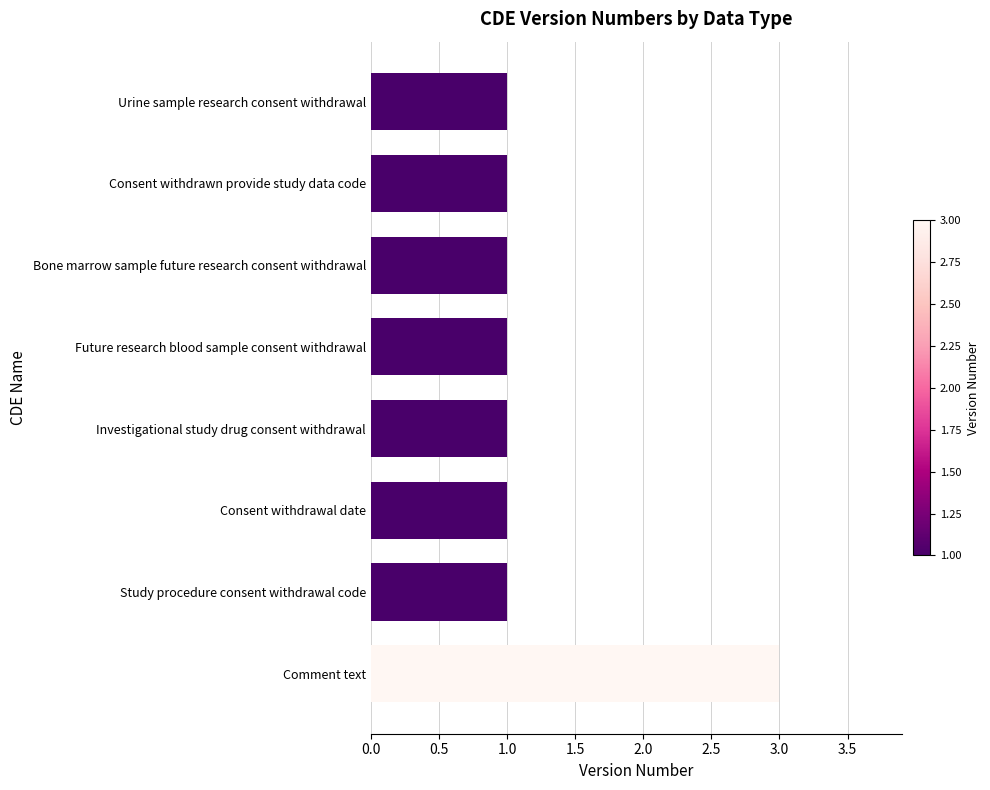

True or false: the data shows 2 at Consent withdrawn provide study data code.

False